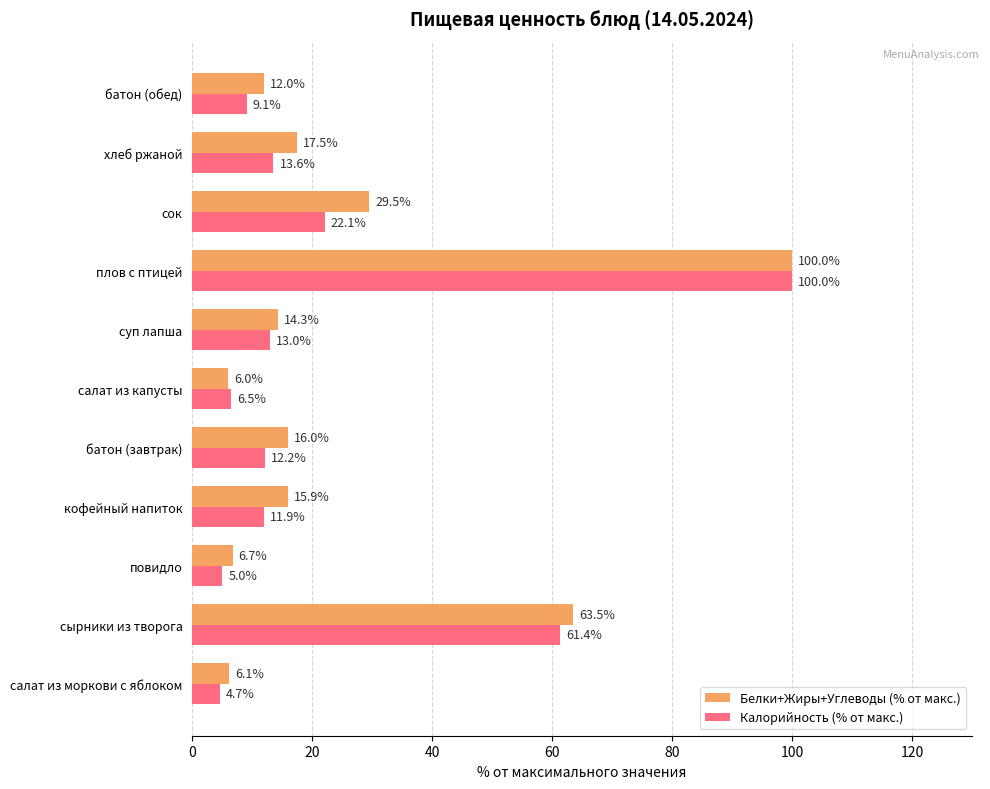

How many data points in Калорийность (% от макс.) are less than 12?

5